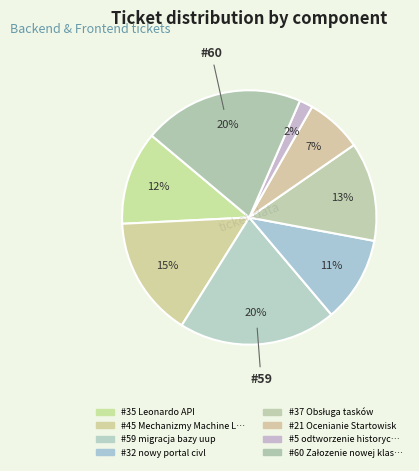

How many segments does this pie chart have?

8